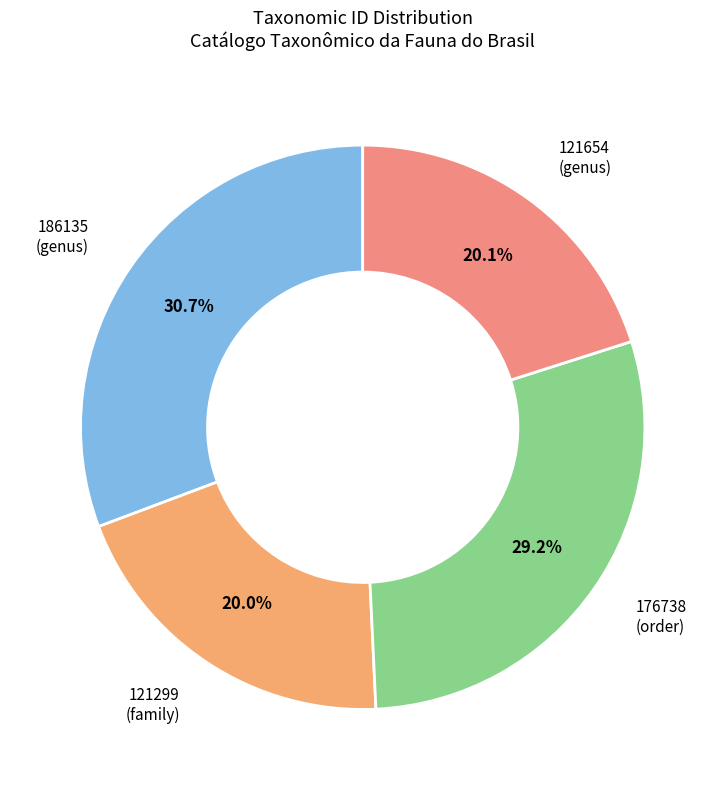

To the nearest percent, what is the average slice percentage?

25%